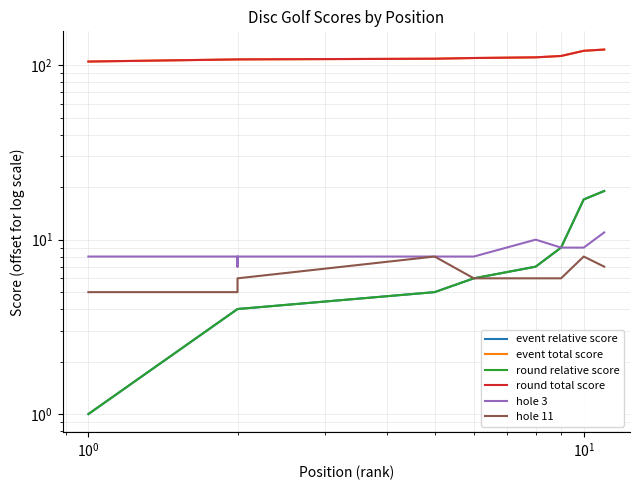

The round total score series shows 180 at $\mathdefault{10^{-2}}$. True or false?

False